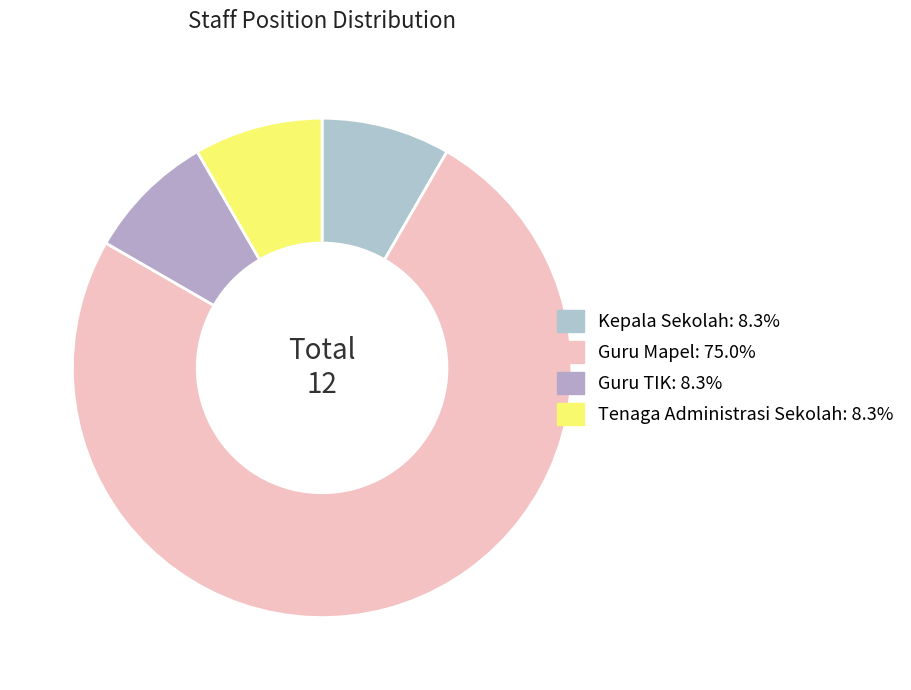

Count the number of slices in the pie.

4